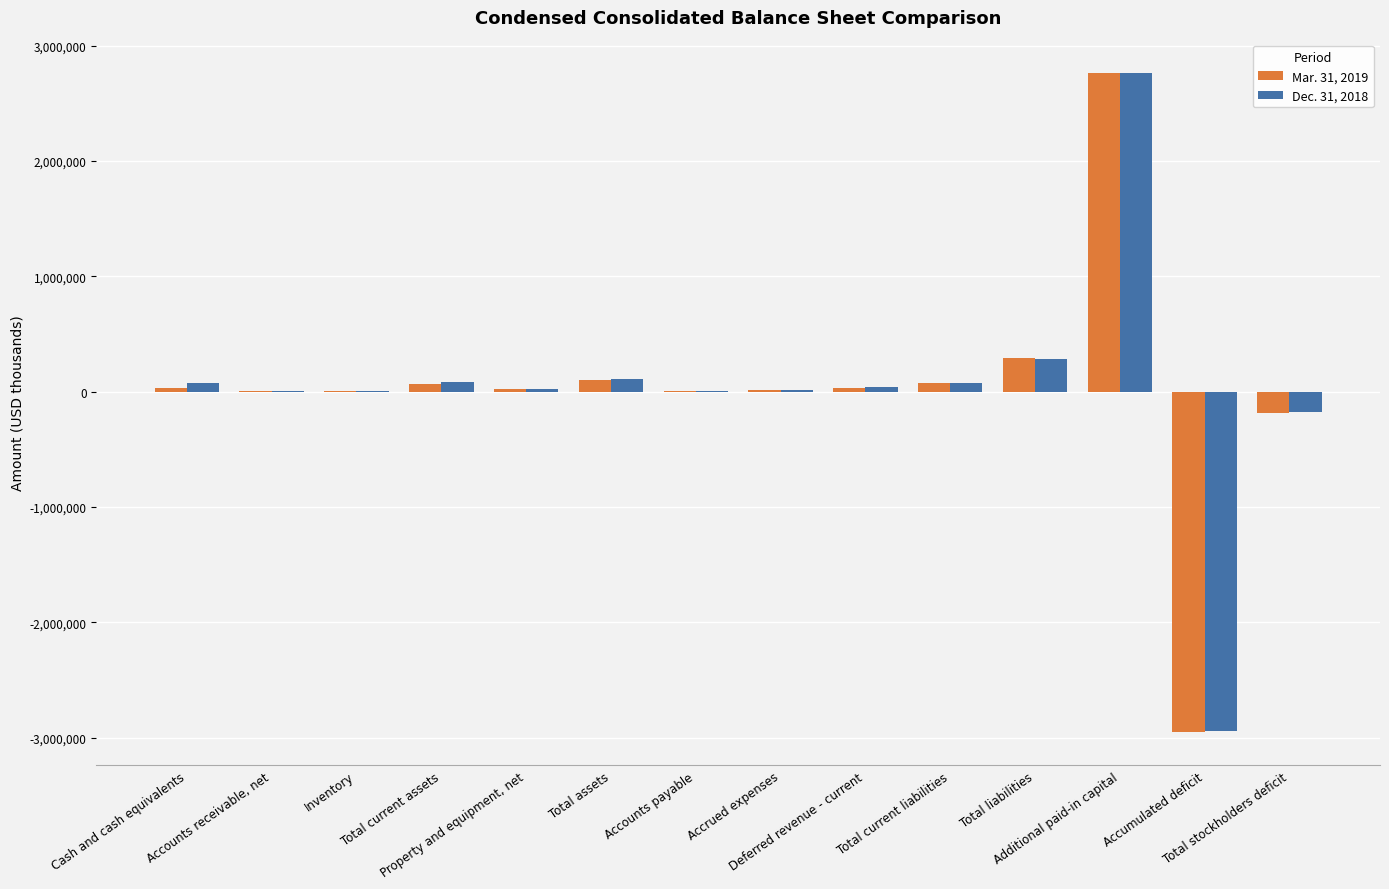

What is the greatest value displayed?

2765020